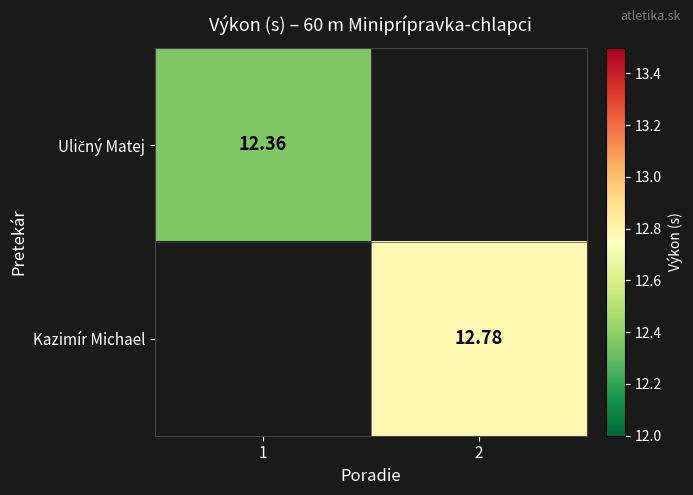

List the labels in order of Uličný Matej value, largest first.

1, 2